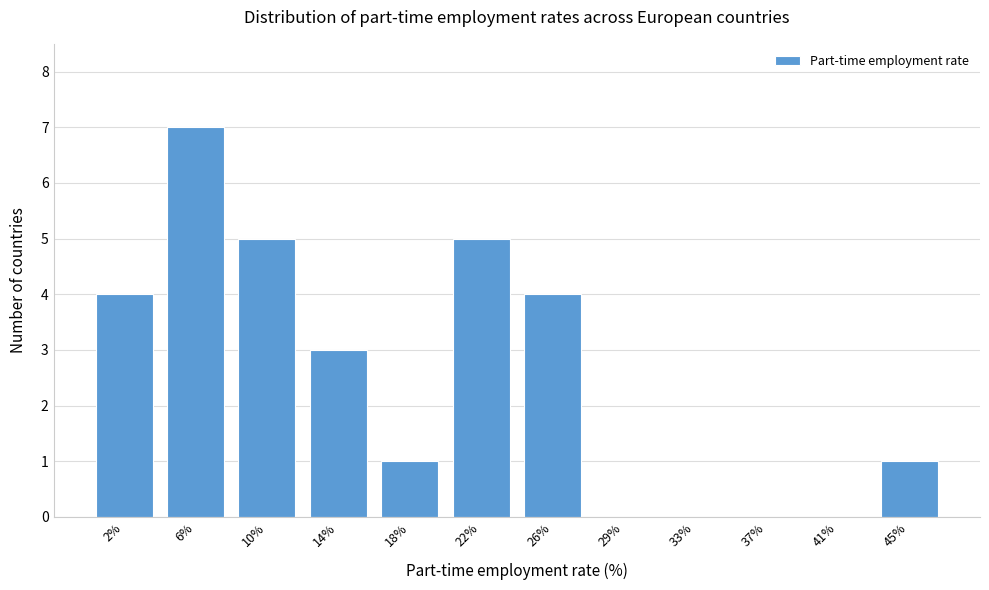

Reading left to right, transcribe all the data shown in this chart.

2%=4	6%=7	10%=5	14%=3	18%=1	22%=5	26%=4	29%=0	33%=0	37%=0	41%=0	45%=1